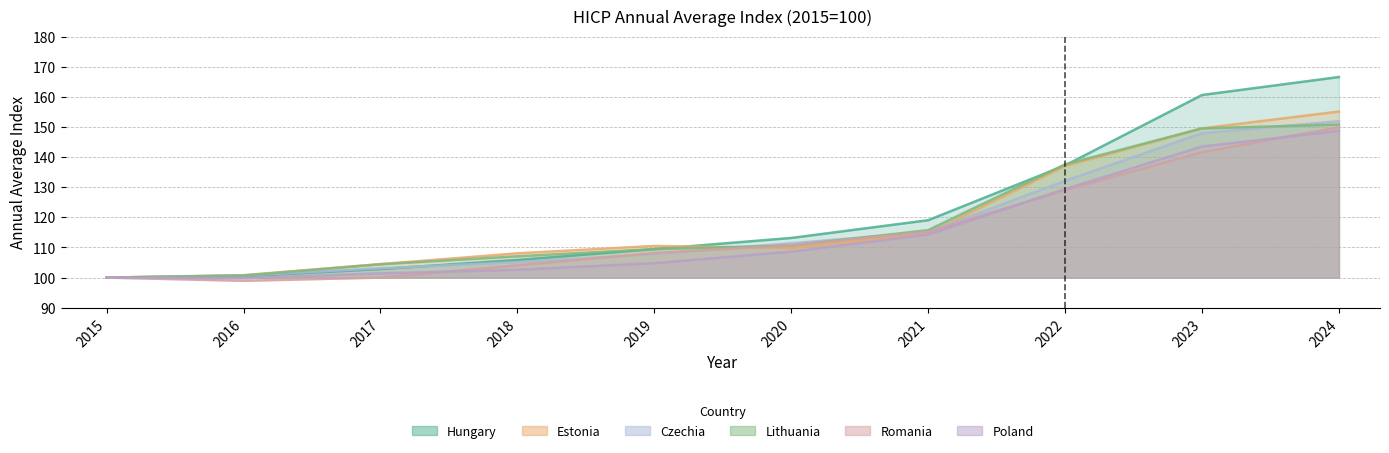

Does the chart have visible grid lines?

Yes